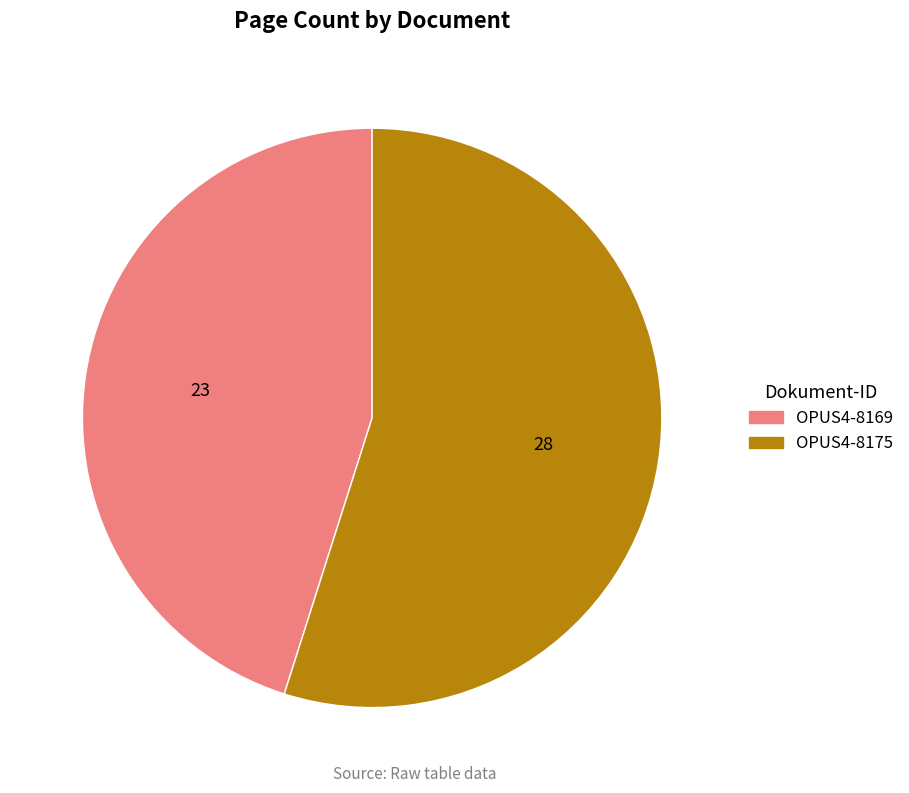

The OPUS4-8175 slice represents 55% of the pie. True or false?

True